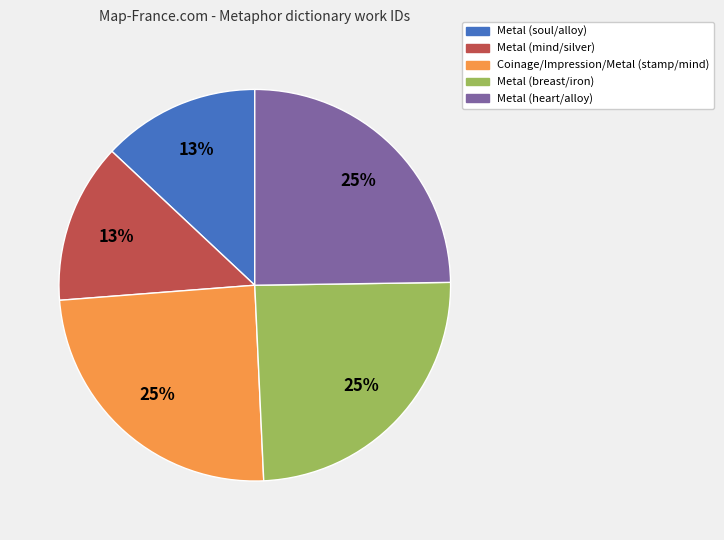

Between Metal (heart/alloy) and Metal (mind/silver), which is larger?

Metal (heart/alloy)